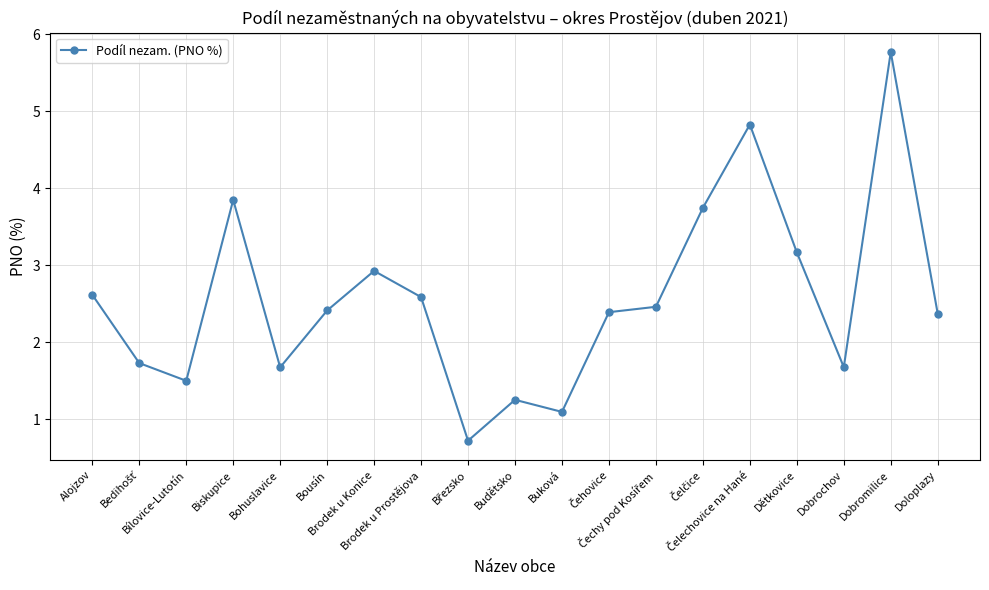

What is the value of the 2nd point from the left?

1.7